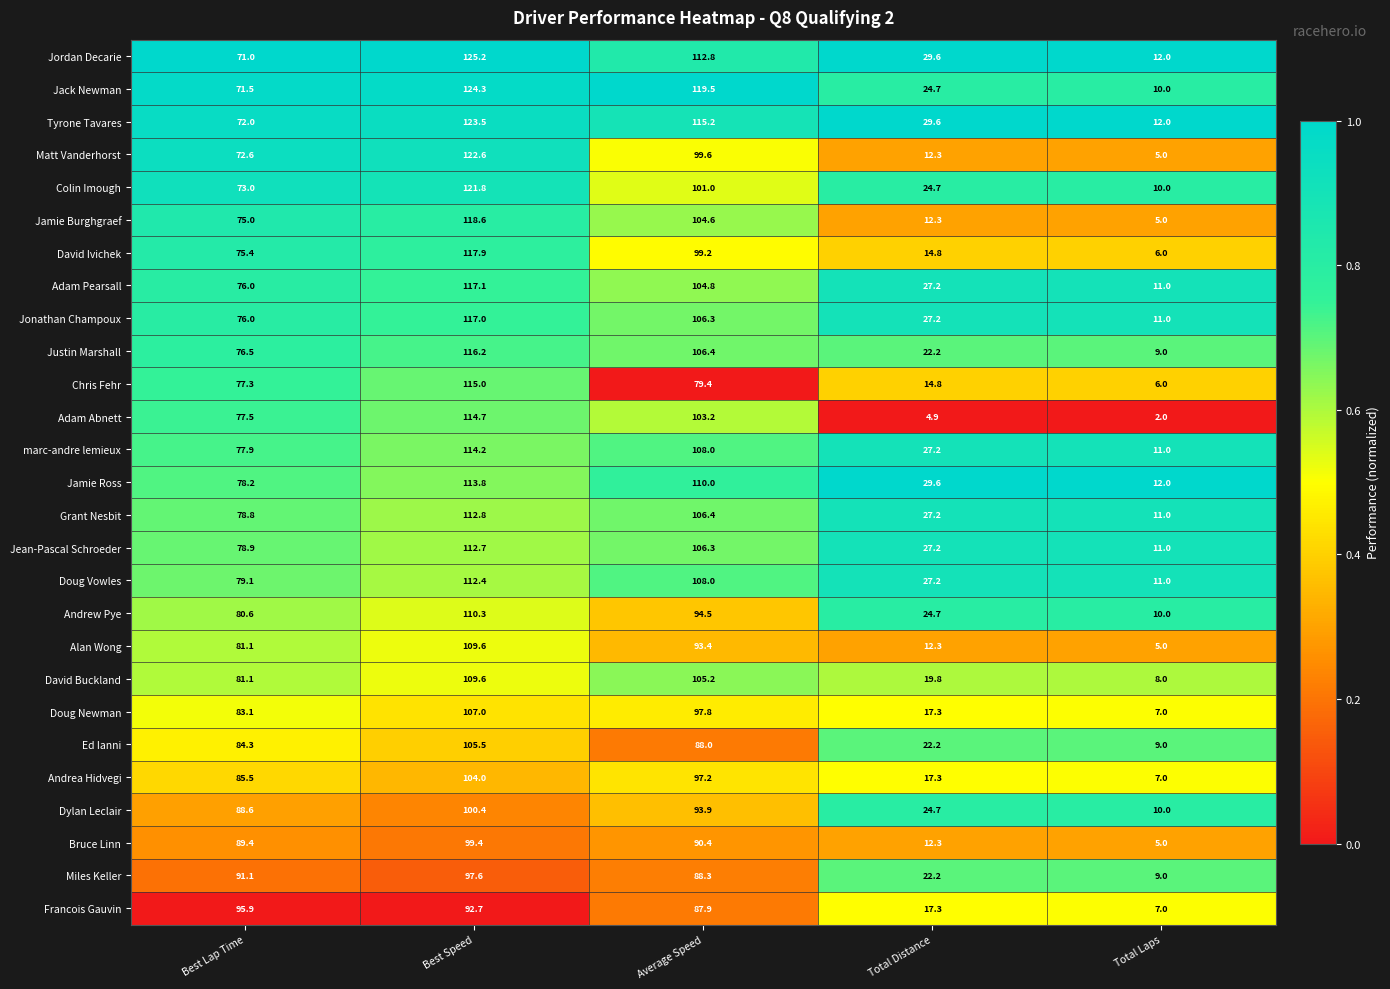

True or false: Jean-Pascal Schroeder has a value of 52.7 at Best Lap Time.

False